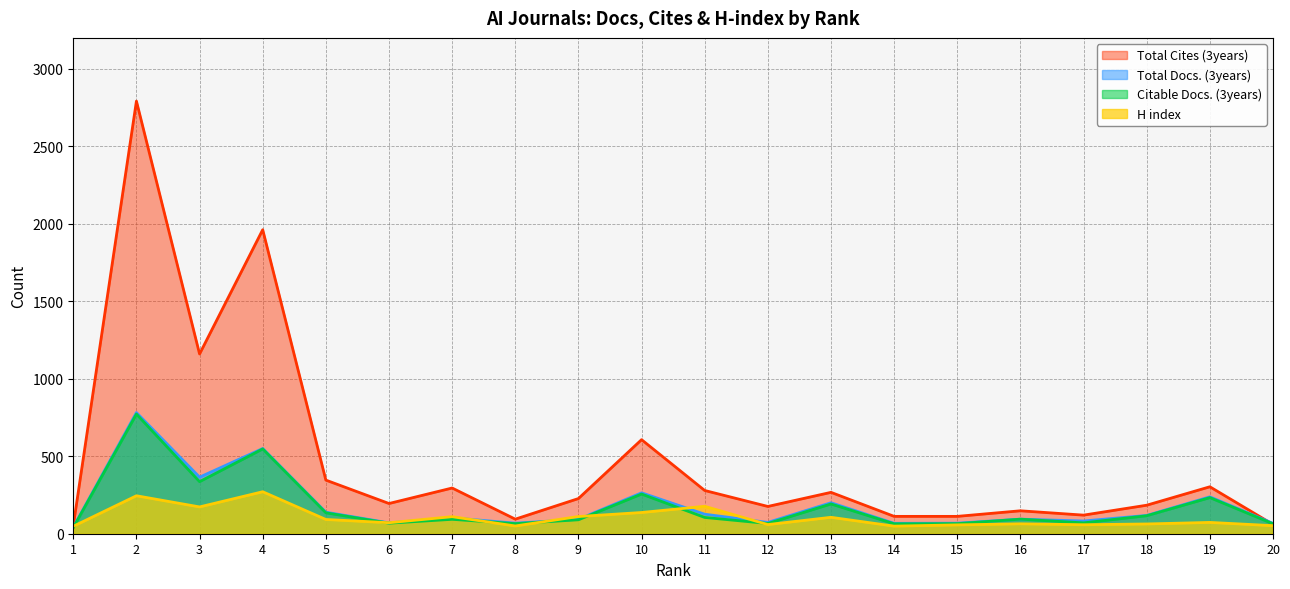

True or false: Citable Docs. (3years) and Total Docs. (3years) intersect in this chart.

False